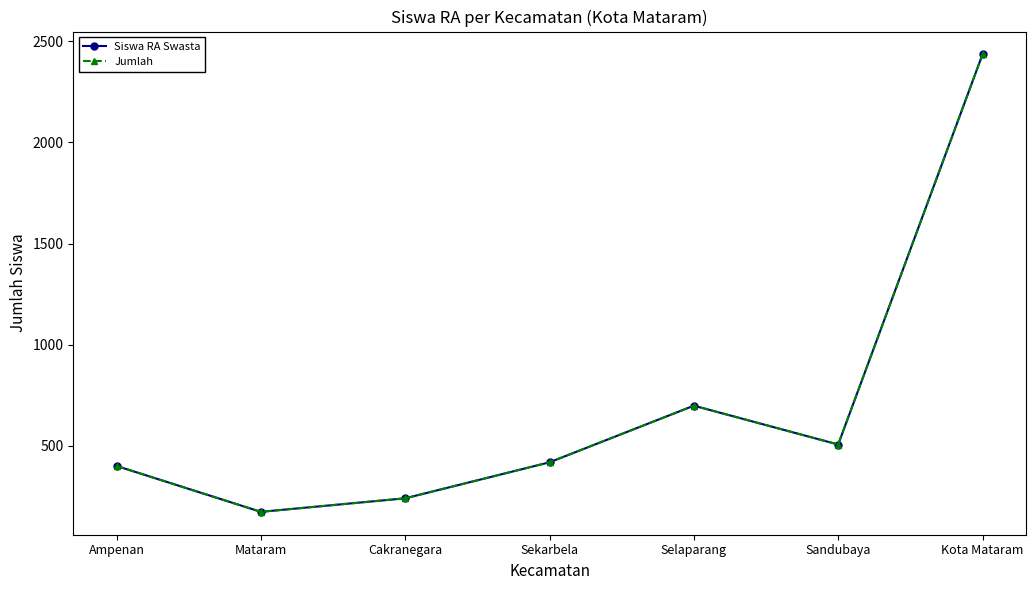

Is this an area chart (filled region under the line)?

No